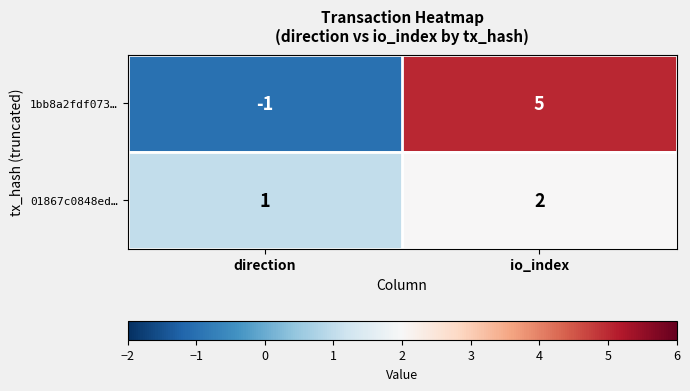

Where is 01867c0848ed… nearest to the value 1?

direction